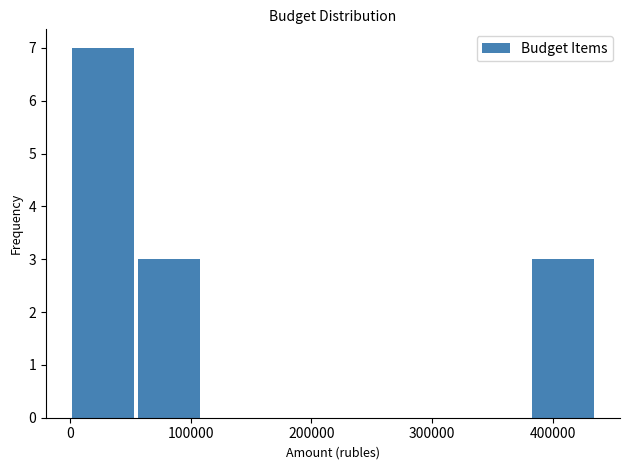

Reading left to right, list every bar in this chart as the range it spans on the x-axis followed by its height. Neither the bar edges nor the heights are printed on the chart, so give them approximately, as read against the axes.

0 to 60000: 7
60000 to 110000: 3
110000 to 160000: 0
160000 to 220000: 0
220000 to 270000: 0
270000 to 330000: 0
330000 to 380000: 0
380000 to 440000: 3